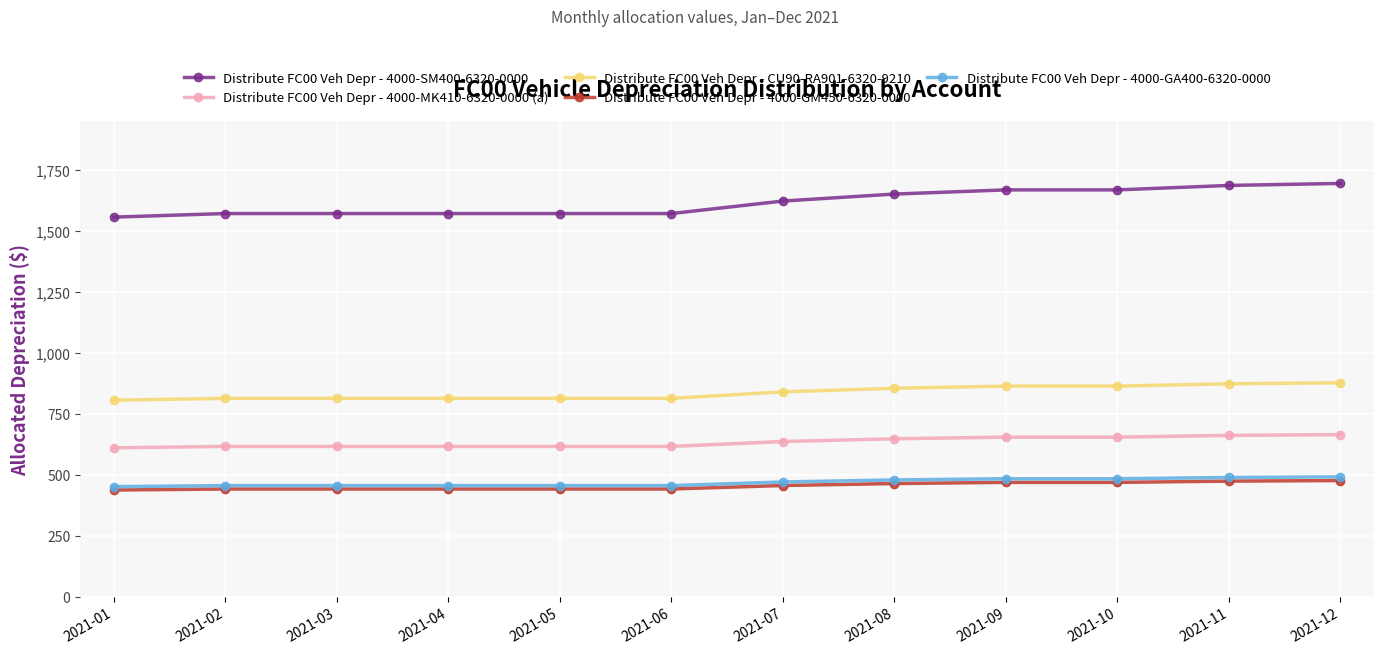

The value of Distribute FC00 Veh Depr - 4000-SM400-6320-0000 at 2021-07 is 2614.0. True or false?

False